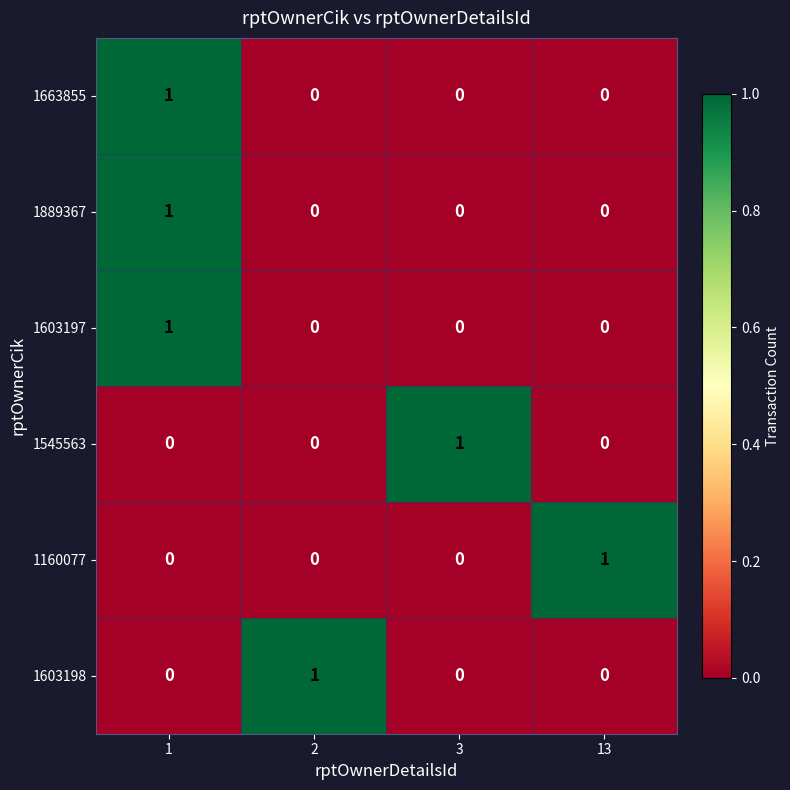

What is the total value across all series at 1?

3